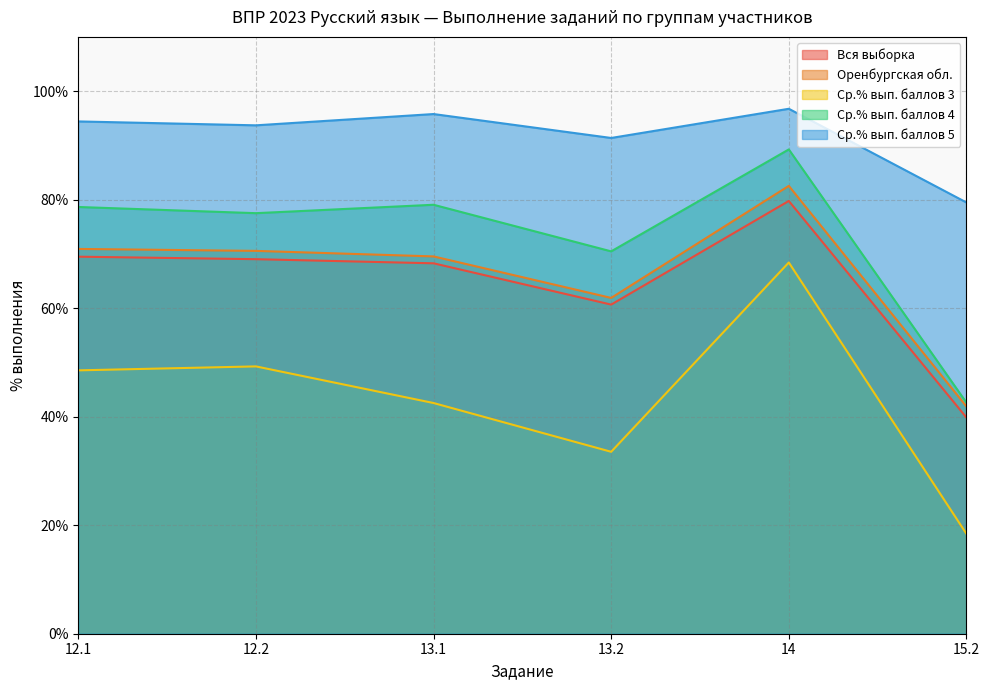

True or false: Ср.% вып. баллов 3 and Оренбургская обл. intersect in this chart.

False